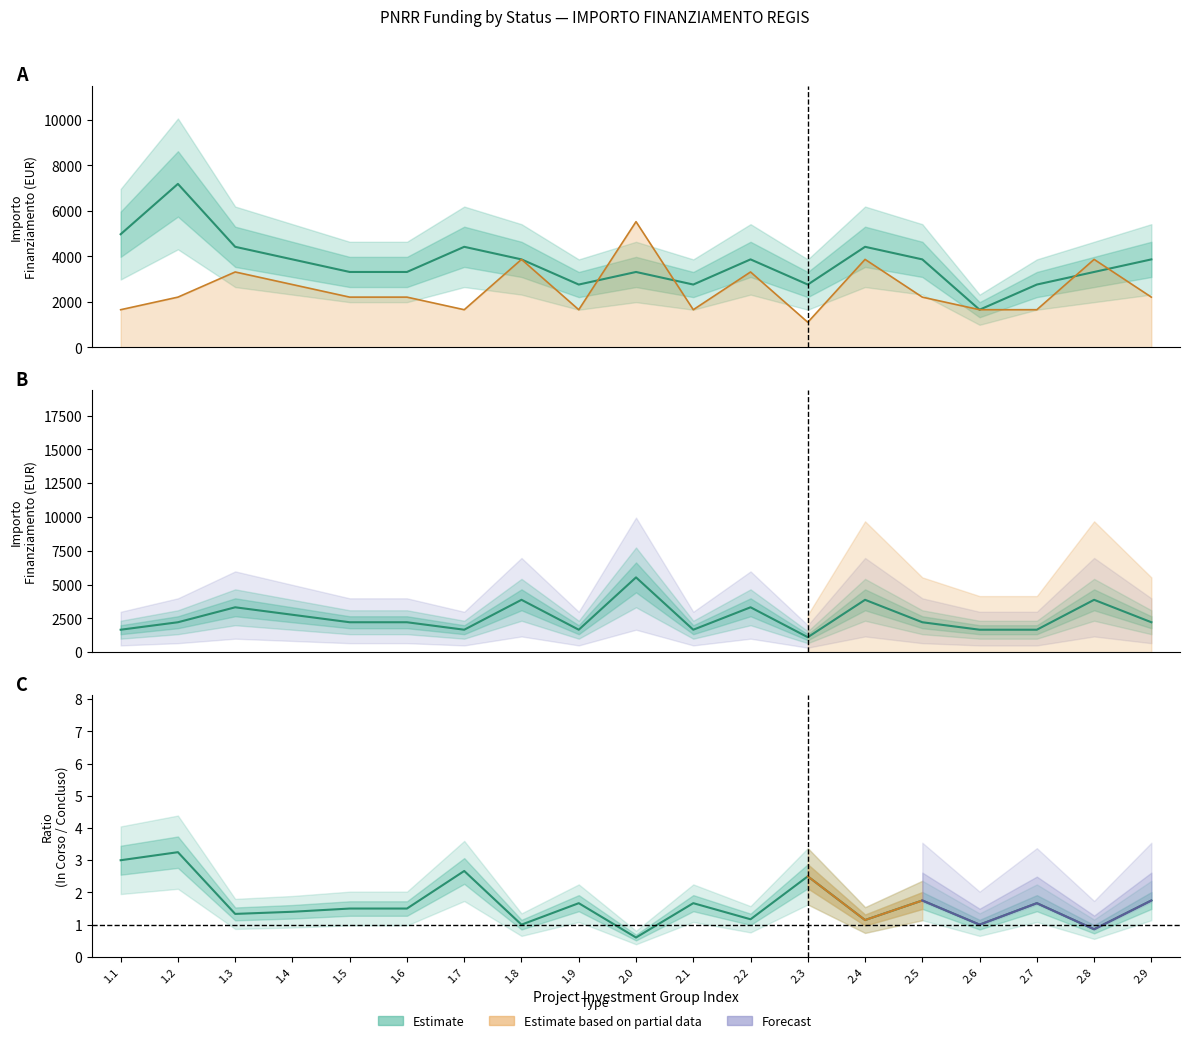

Reading left to right, what are all the values shown in this chart?

In Corso: 4977	7189	4424	3871	3318	3318	4424	3871	2765	3318	2765	3871	2765	4424	3871	1659	2765	3318	3871
Concluso: 1659	2212	3318	2765	2212	2212	1659	3871	1659	5530	1659	3318	1106	3871	2212	1659	1659	3871	2212